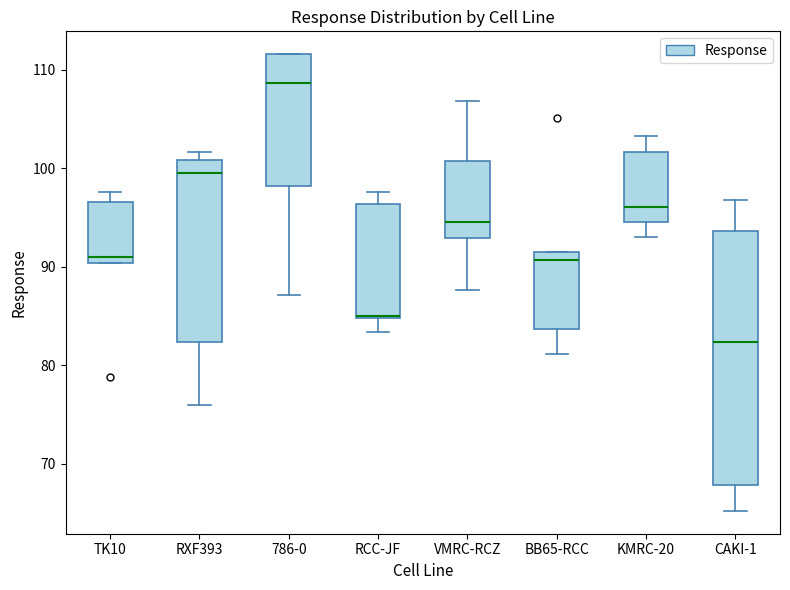

Which box's median line is the lowest?

CAKI-1